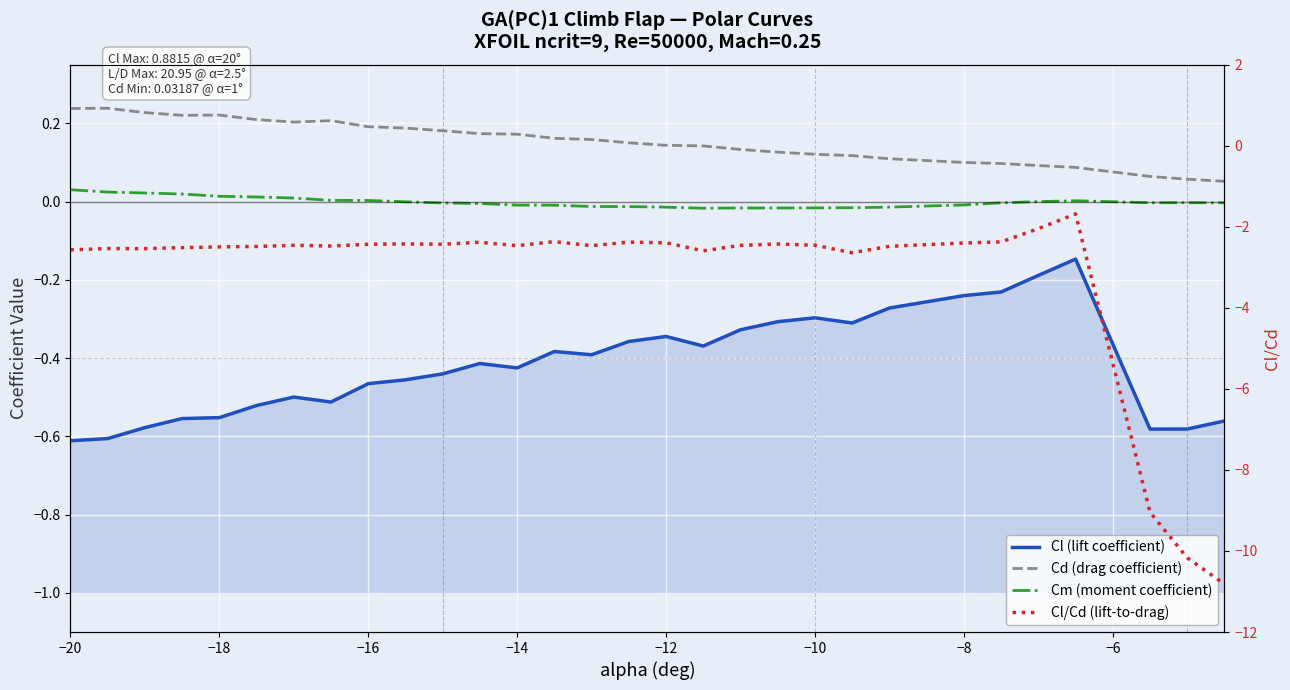

Reading left to right, extract all data points from this chart.

Cl (lift coefficient): -0.6	-0.6	-0.6	-0.6	-0.6	-0.5	-0.5	-0.5	-0.5	-0.5	-0.4	-0.4	-0.4	-0.4	-0.4	-0.4	-0.3	-0.4	-0.3	-0.3	-0.3	-0.3	-0.3	-0.2	-0.2	-0.2	-0.1	-0.6	-0.6	-0.6
Cd (drag coefficient): 0.2	0.2	0.2	0.2	0.2	0.2	0.2	0.2	0.2	0.2	0.2	0.2	0.2	0.2	0.2	0.2	0.1	0.1	0.1	0.1	0.1	0.1	0.1	0.1	0.1	0.1	0.1	0.1	0.1	0.1
Cm (moment coefficient): 0.0	0.0	0.0	0.0	0.0	0.0	0.0	0.0	0.0	-0.0	-0.0	-0.0	-0.0	-0.0	-0.0	-0.0	-0.0	-0.0	-0.0	-0.0	-0.0	-0.0	-0.0	-0.0	-0.0	-0.0	0.0	-0.0	-0.0	-0.0
Cl/Cd (lift-to-drag): -2.6	-2.5	-2.5	-2.5	-2.5	-2.5	-2.5	-2.5	-2.4	-2.4	-2.4	-2.4	-2.5	-2.4	-2.5	-2.4	-2.4	-2.6	-2.5	-2.4	-2.5	-2.6	-2.5	-2.4	-2.4	-2.0	-1.7	-9.0	-10.2	-10.8